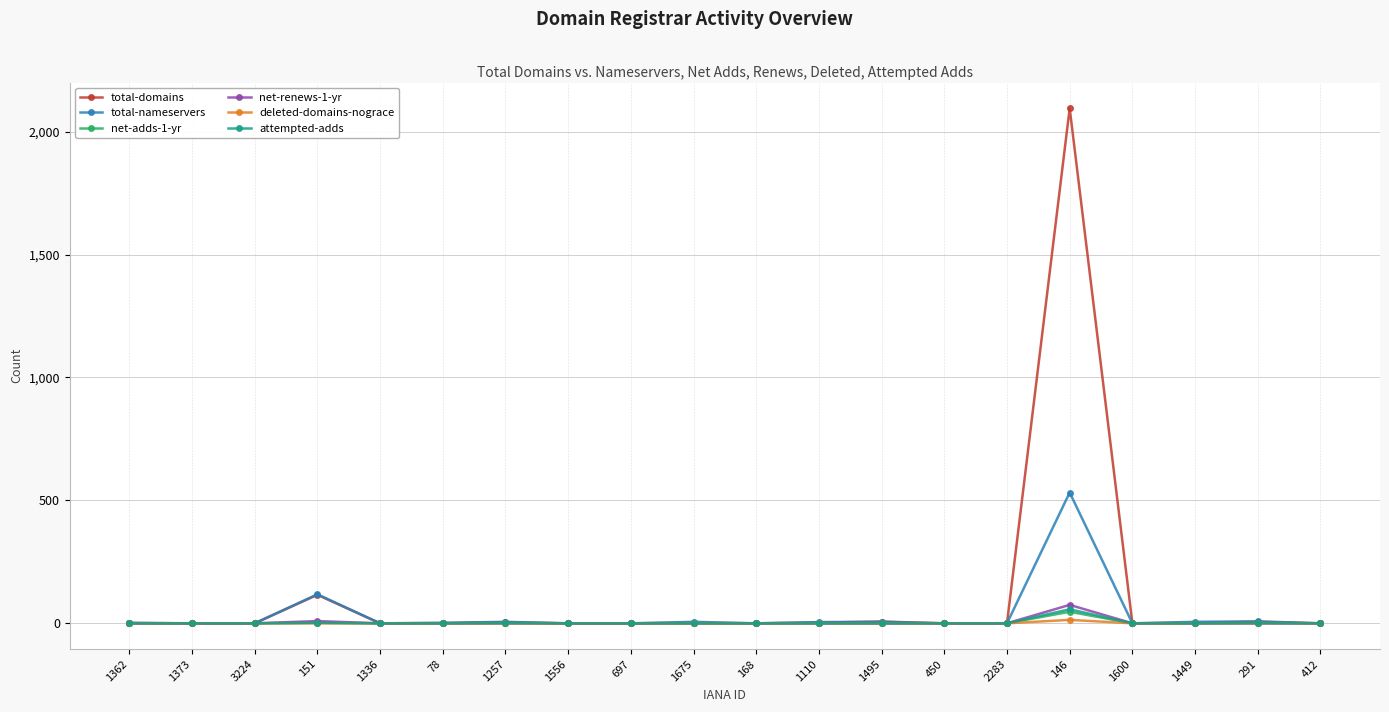

Which series has the widest spread of values?

total-domains